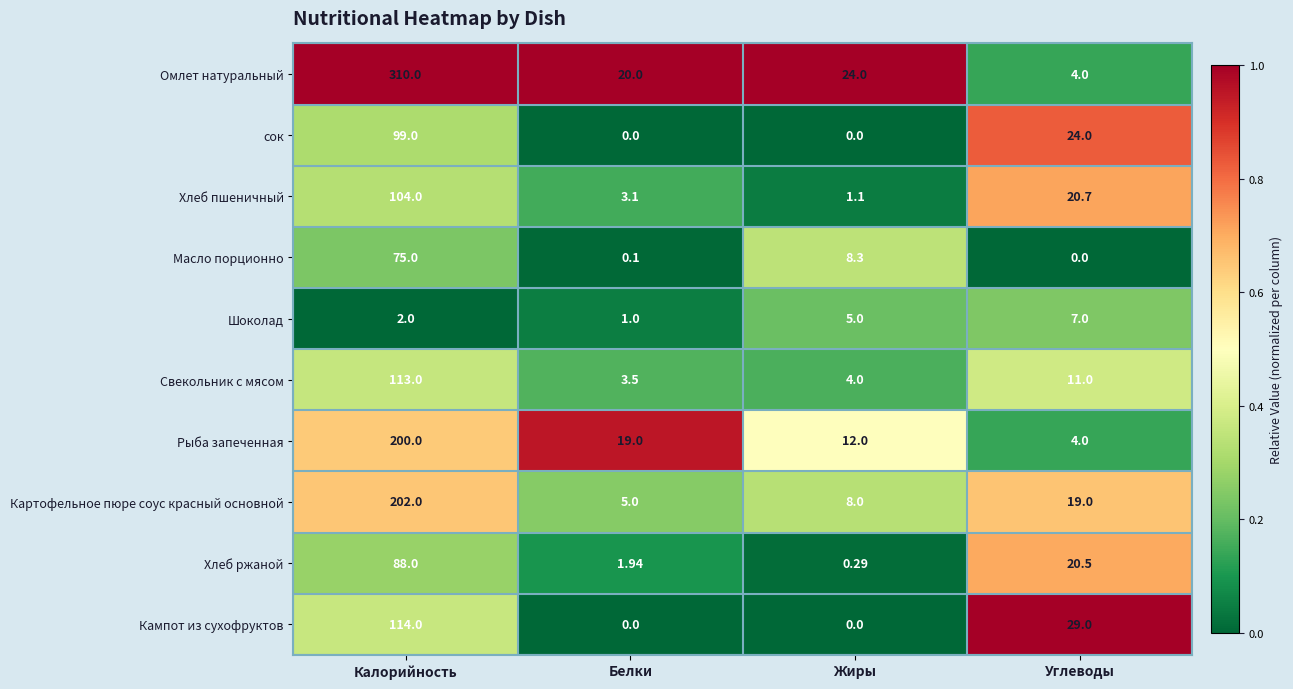

Is the value of Хлеб пшеничный at Жиры greater than the value of Свекольник с мясом at Белки?

No